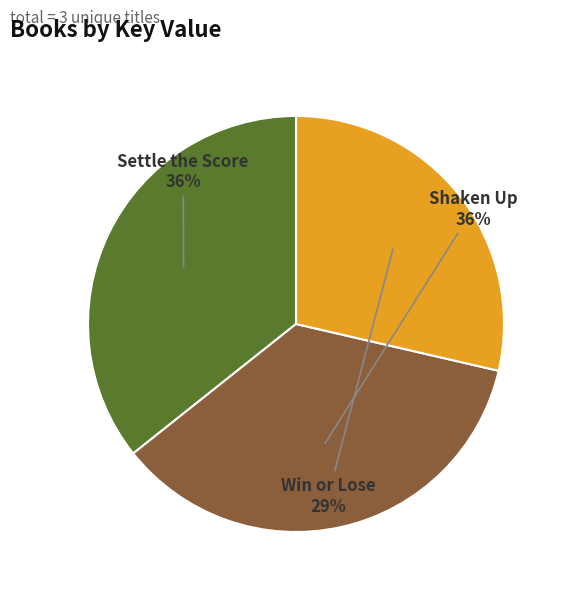

To the nearest percent, what is the difference between the largest and smallest slice percentages?

7%